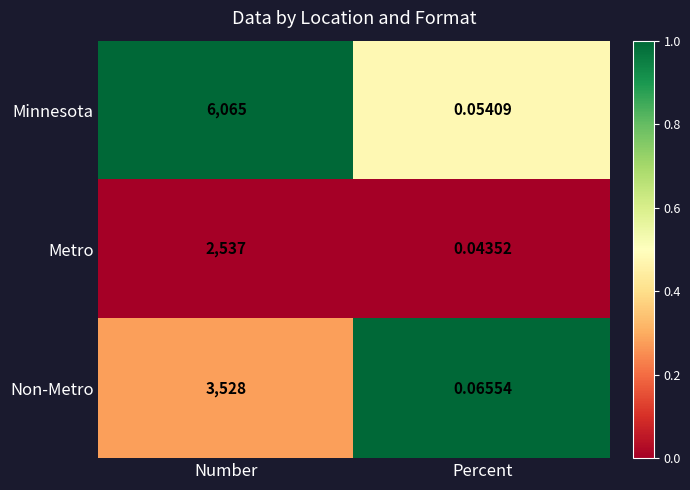

At which label is Metro closest to 1268?

Percent